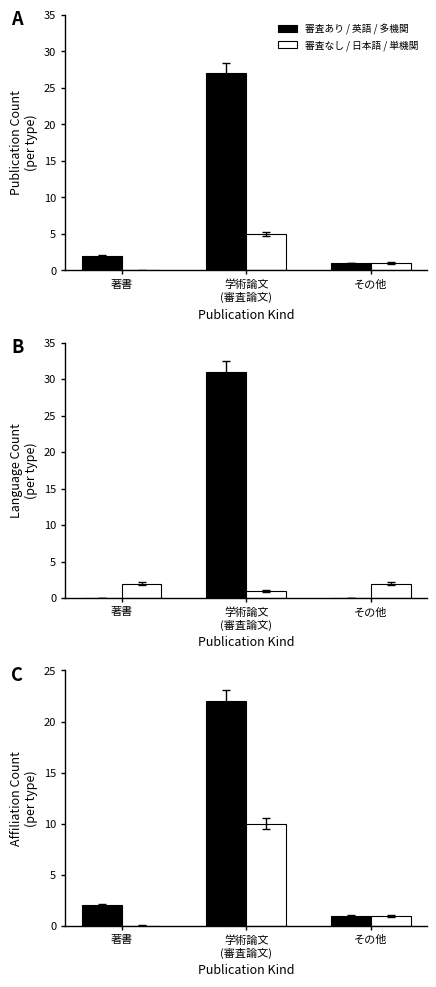

Does the chart contain stacked bars?

No